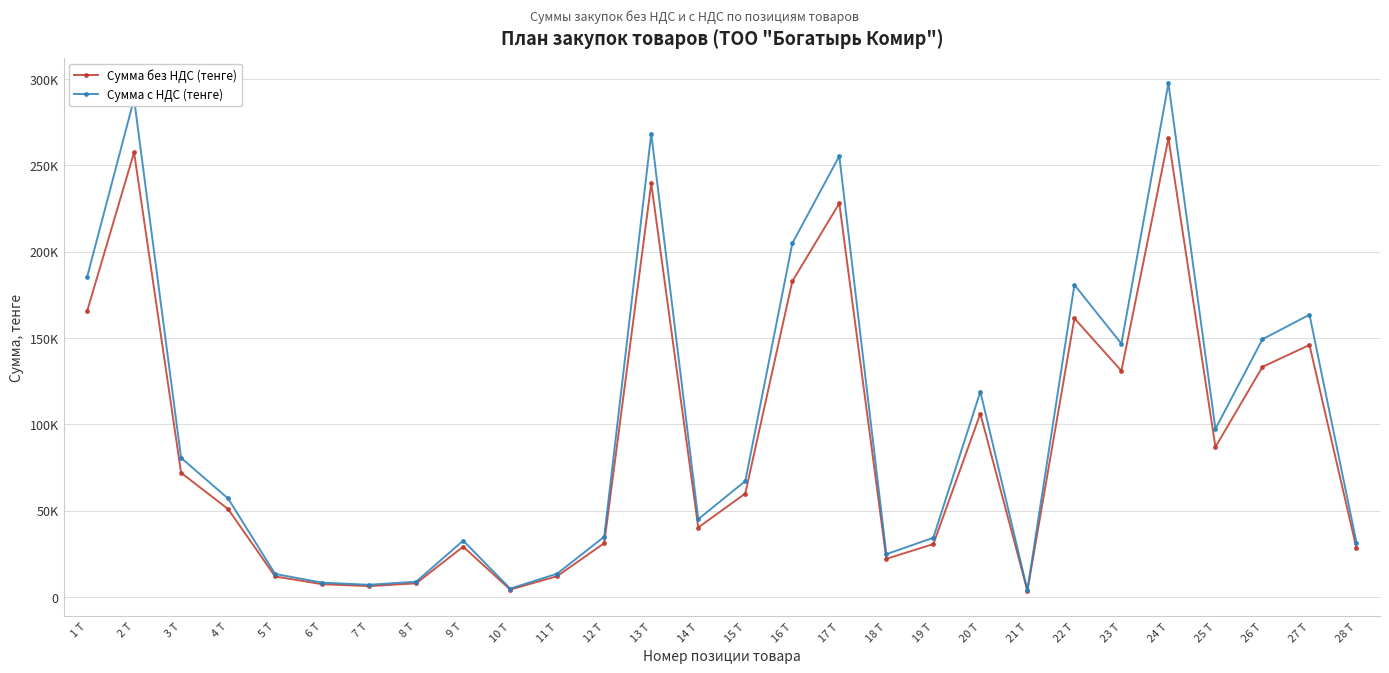

What position from the left is 9 Т?

9